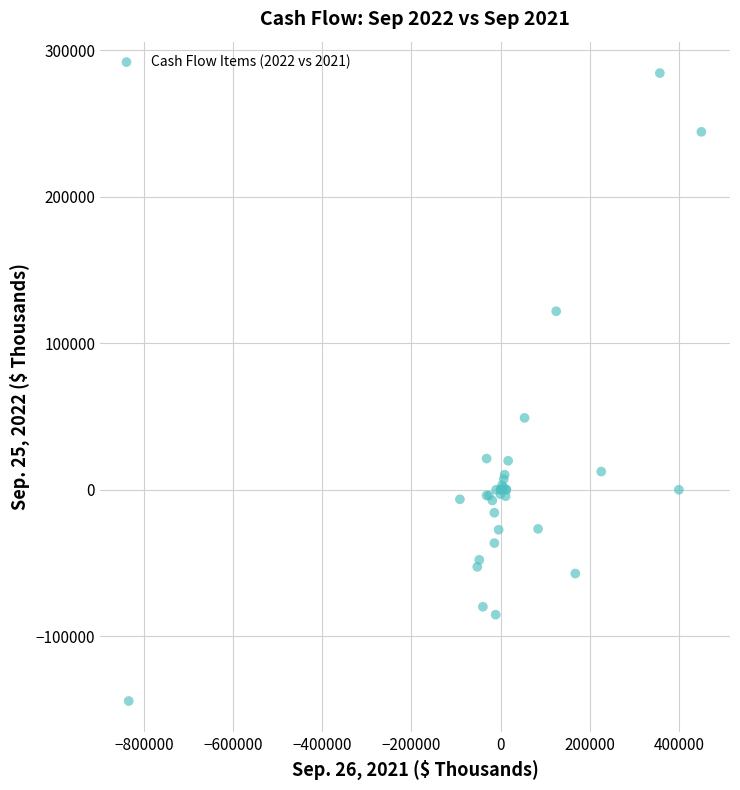

What Y value in the scatter plot is closest to 70150?

49076